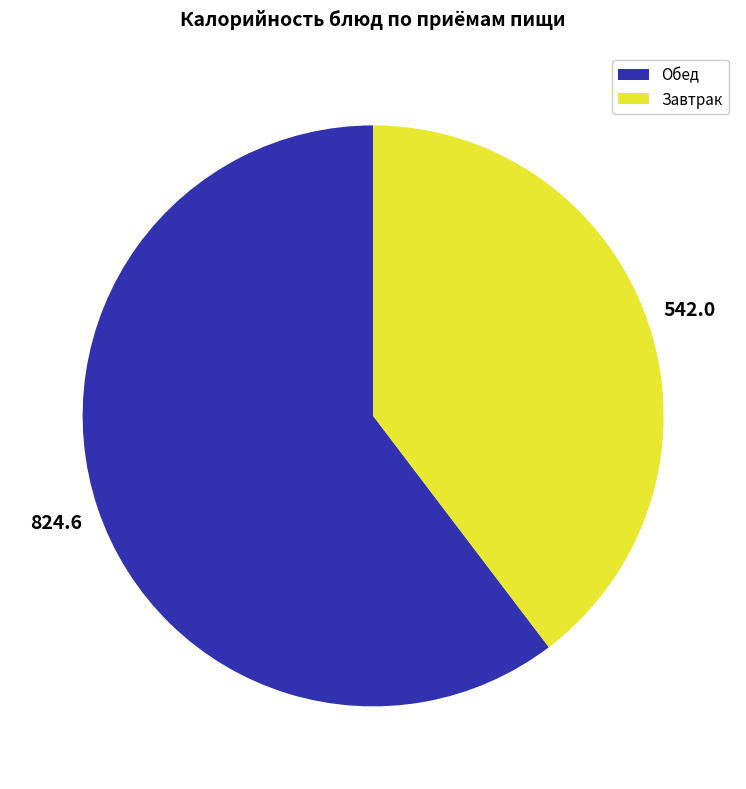

Is there a majority slice in this chart?

Yes